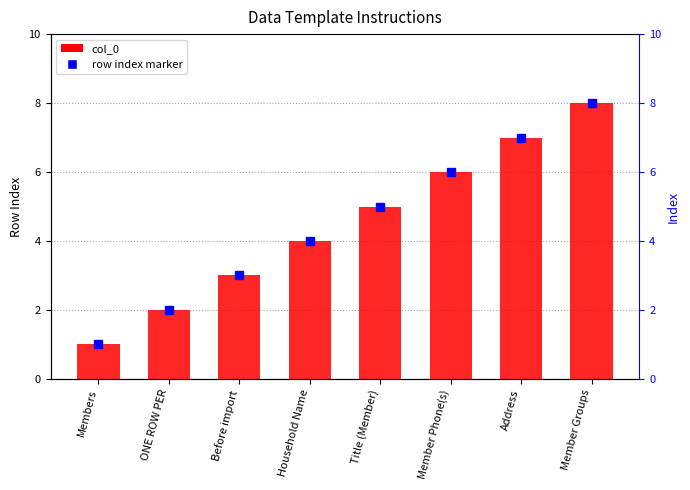

List the labels in order of value, largest first.

Member Groups, Address, Member Phone(s), Title (Member), Household Name, Before import, ONE ROW PER, Members